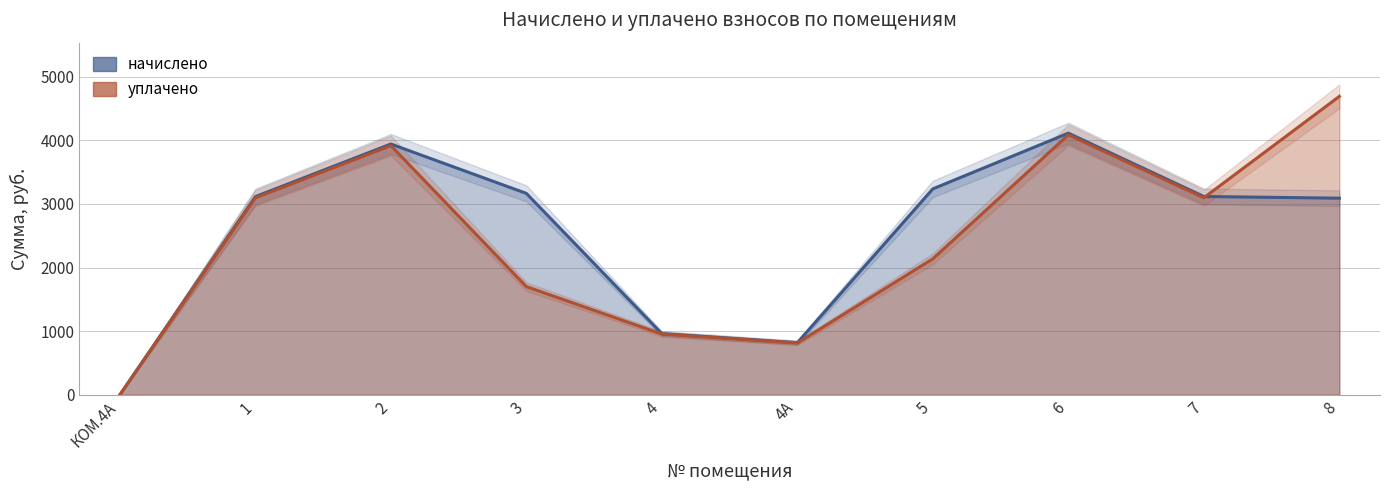

How many intersections are there between уплачено and начислено?

1